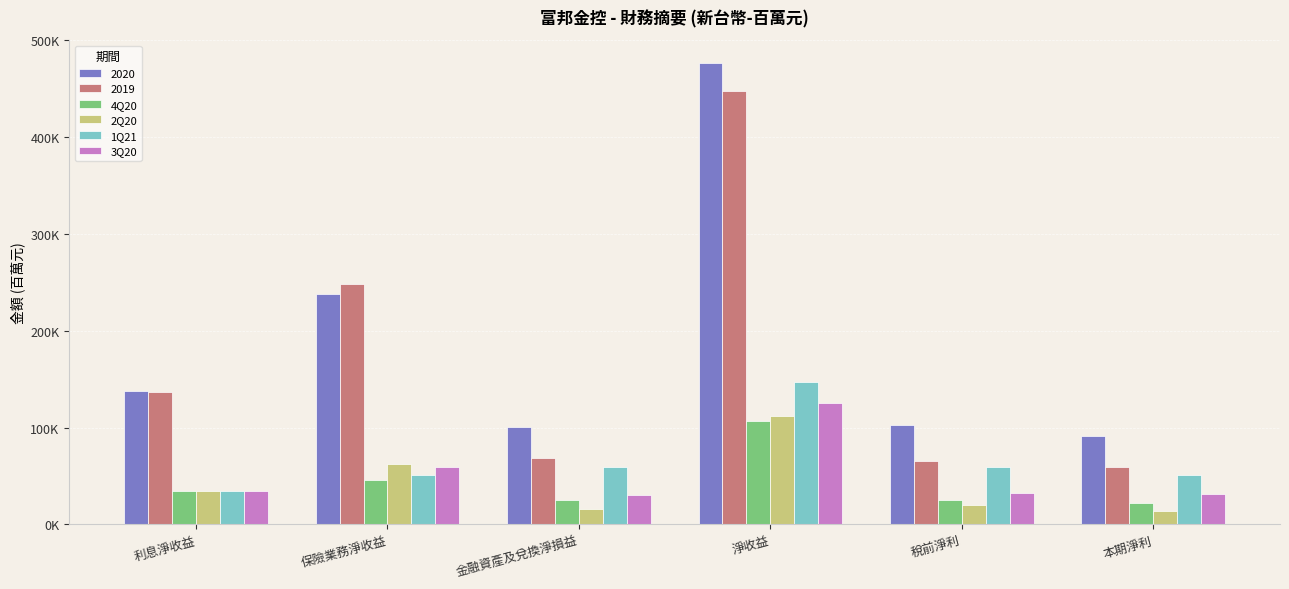

The value of 1Q21 at 利息淨收益 is 44797.6. True or false?

False